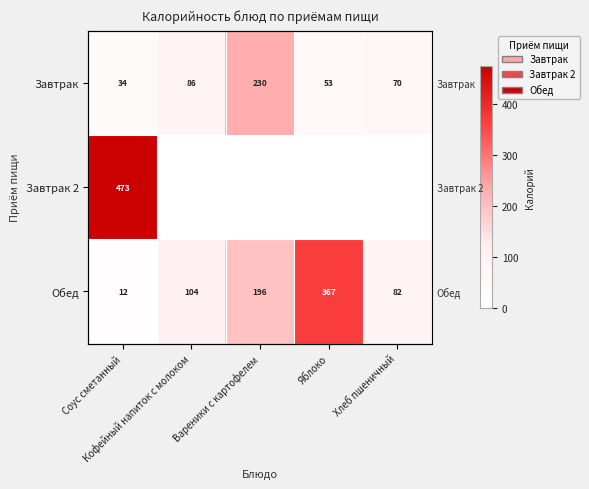

What is the total value across all series at Кофейный напиток с молоком?

189.9